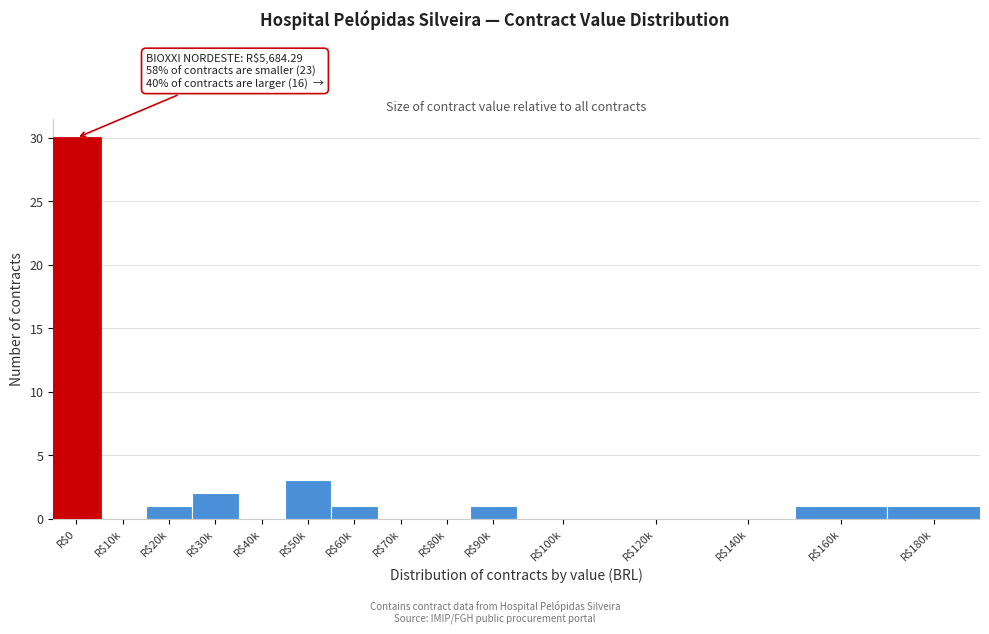

What is the greatest value displayed?

30